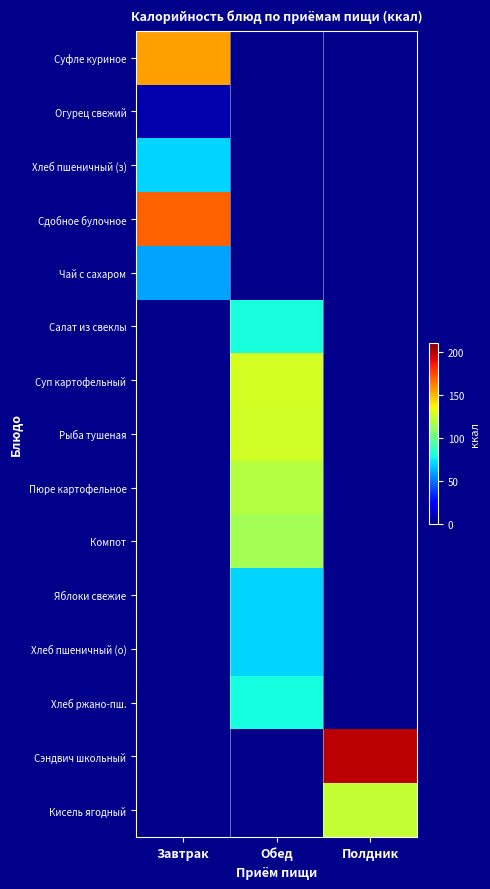

Which category has the lowest value in the Хлеб ржано-пш. series?

Завтрак